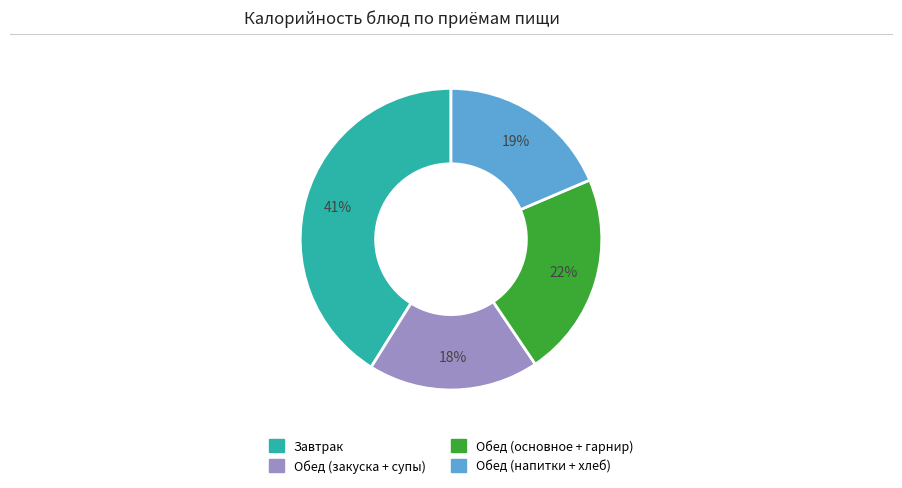

Is there any slice that represents more than half of the pie?

No